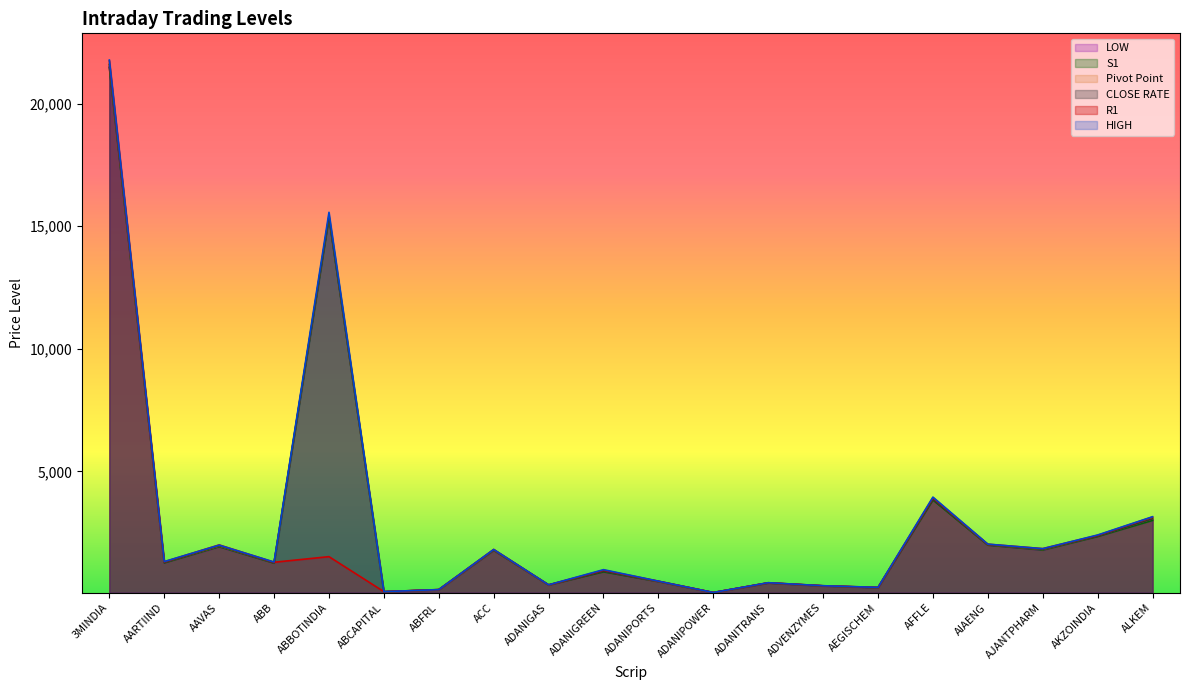

What is the highest value of the LOW series?

21502.0